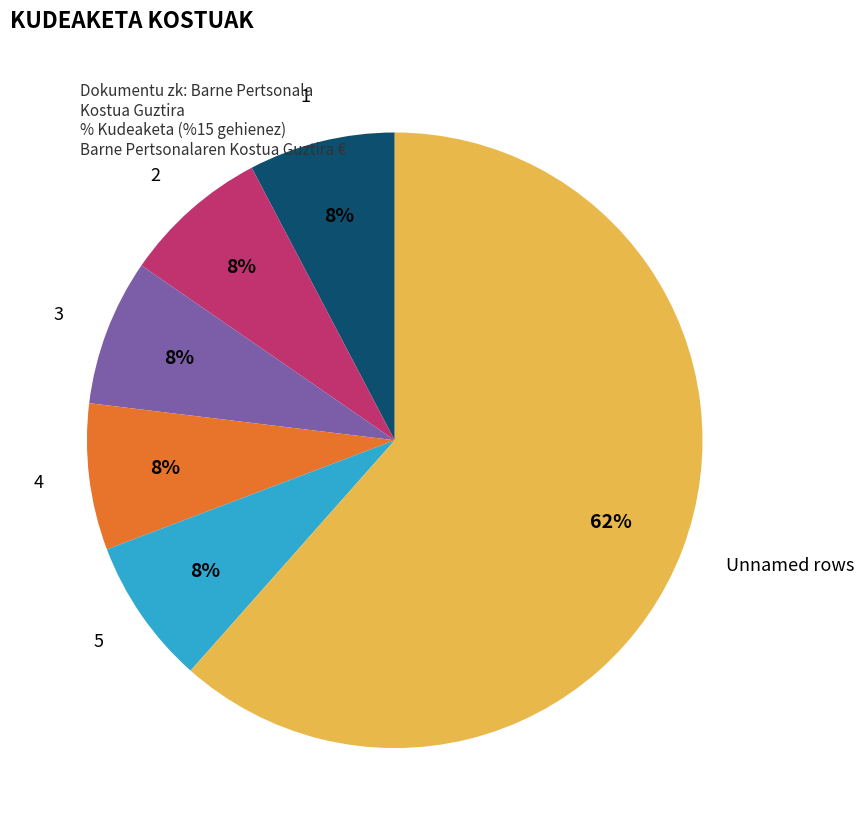

How many slices are in this pie chart?

6